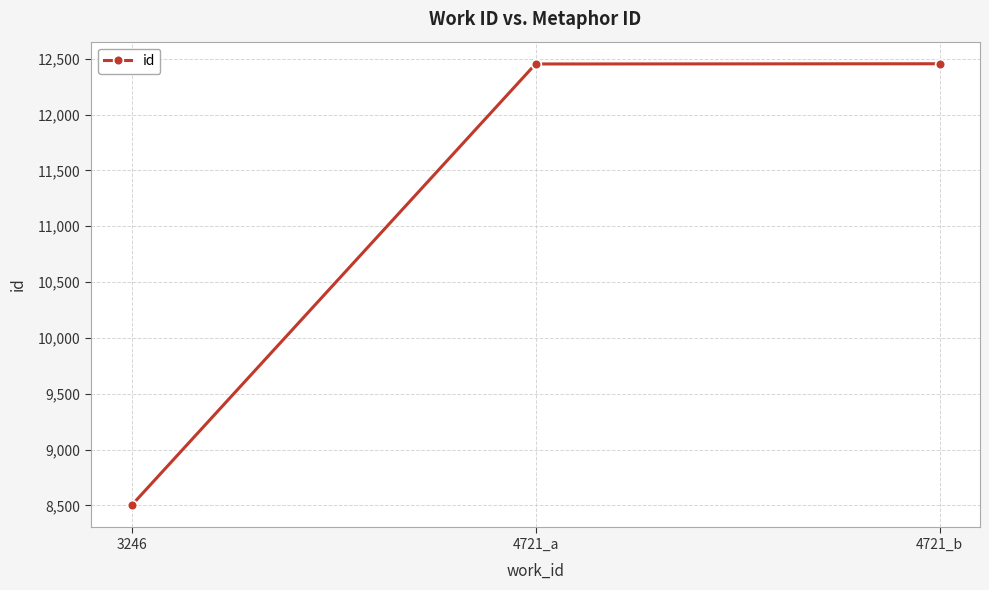

How many series are shown in this chart?

1